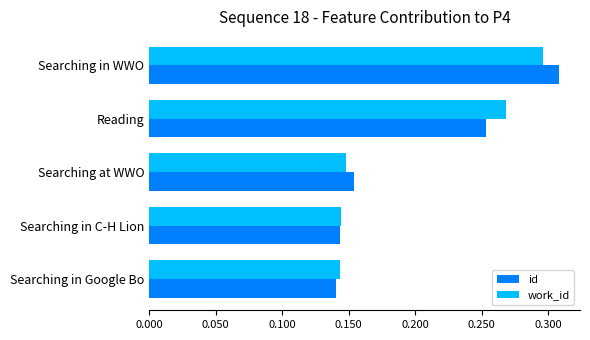

True or false: id has a value of 0.1 at Searching in WWO.

False